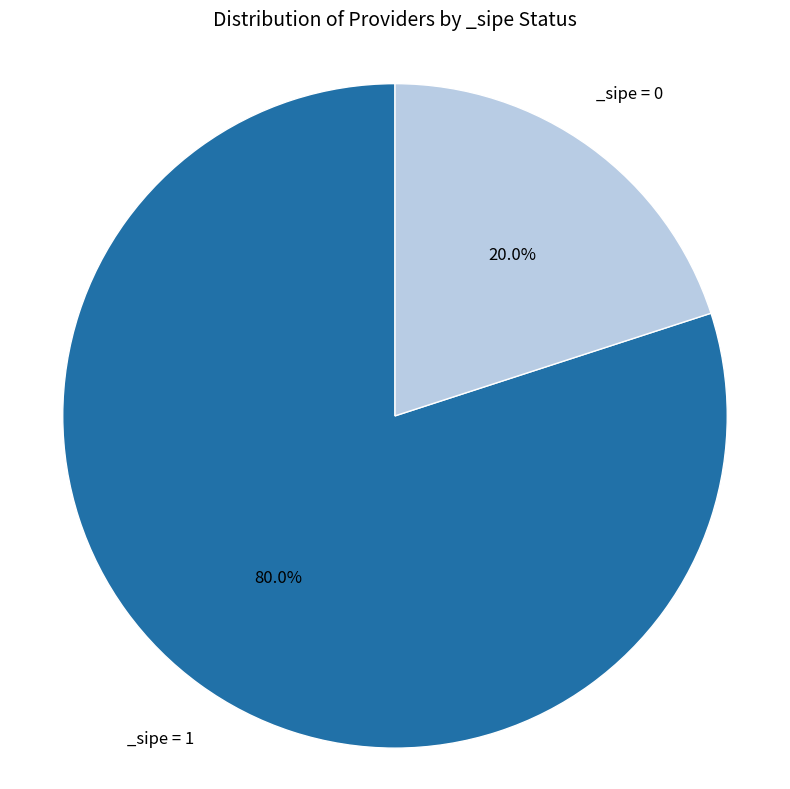

Is there a majority slice in this chart?

Yes